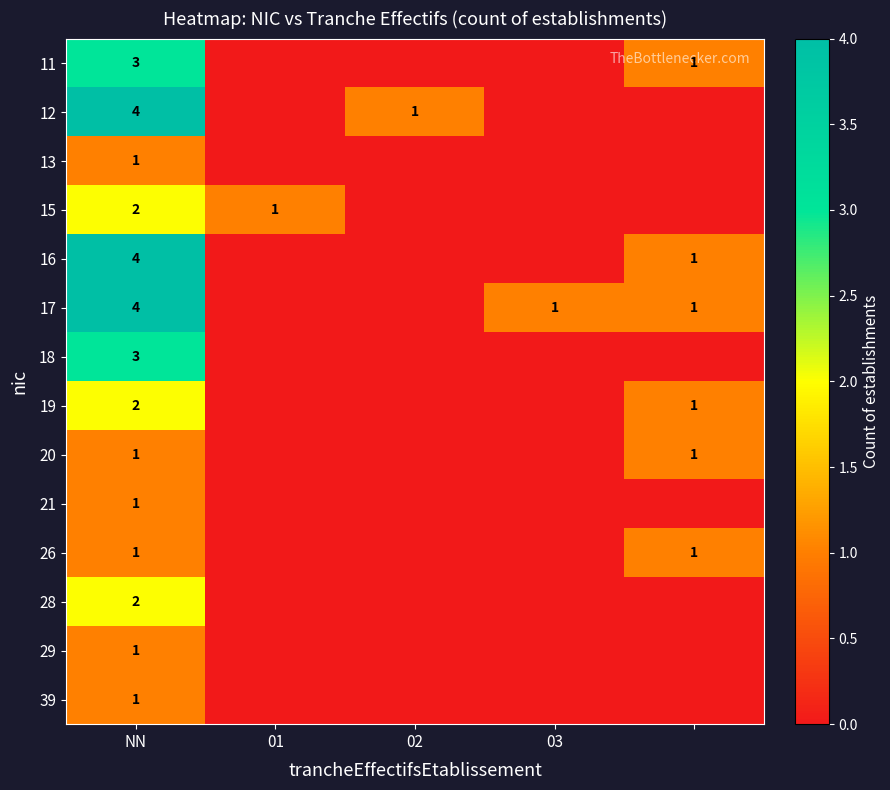

Is it true that 17 equals 1 at 03?

True